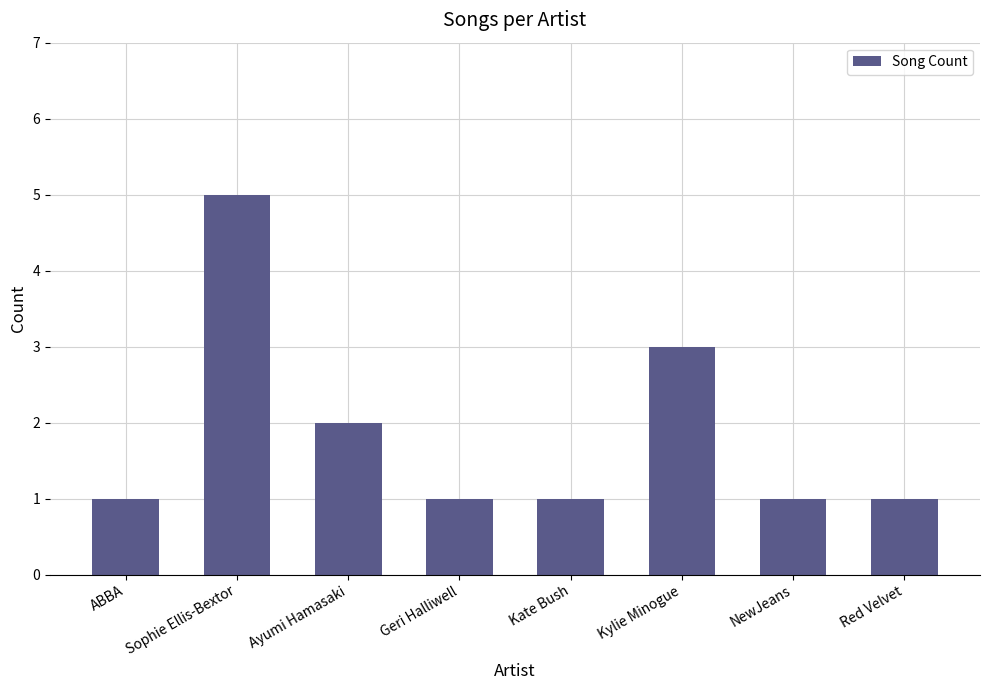

What is the average value?

2